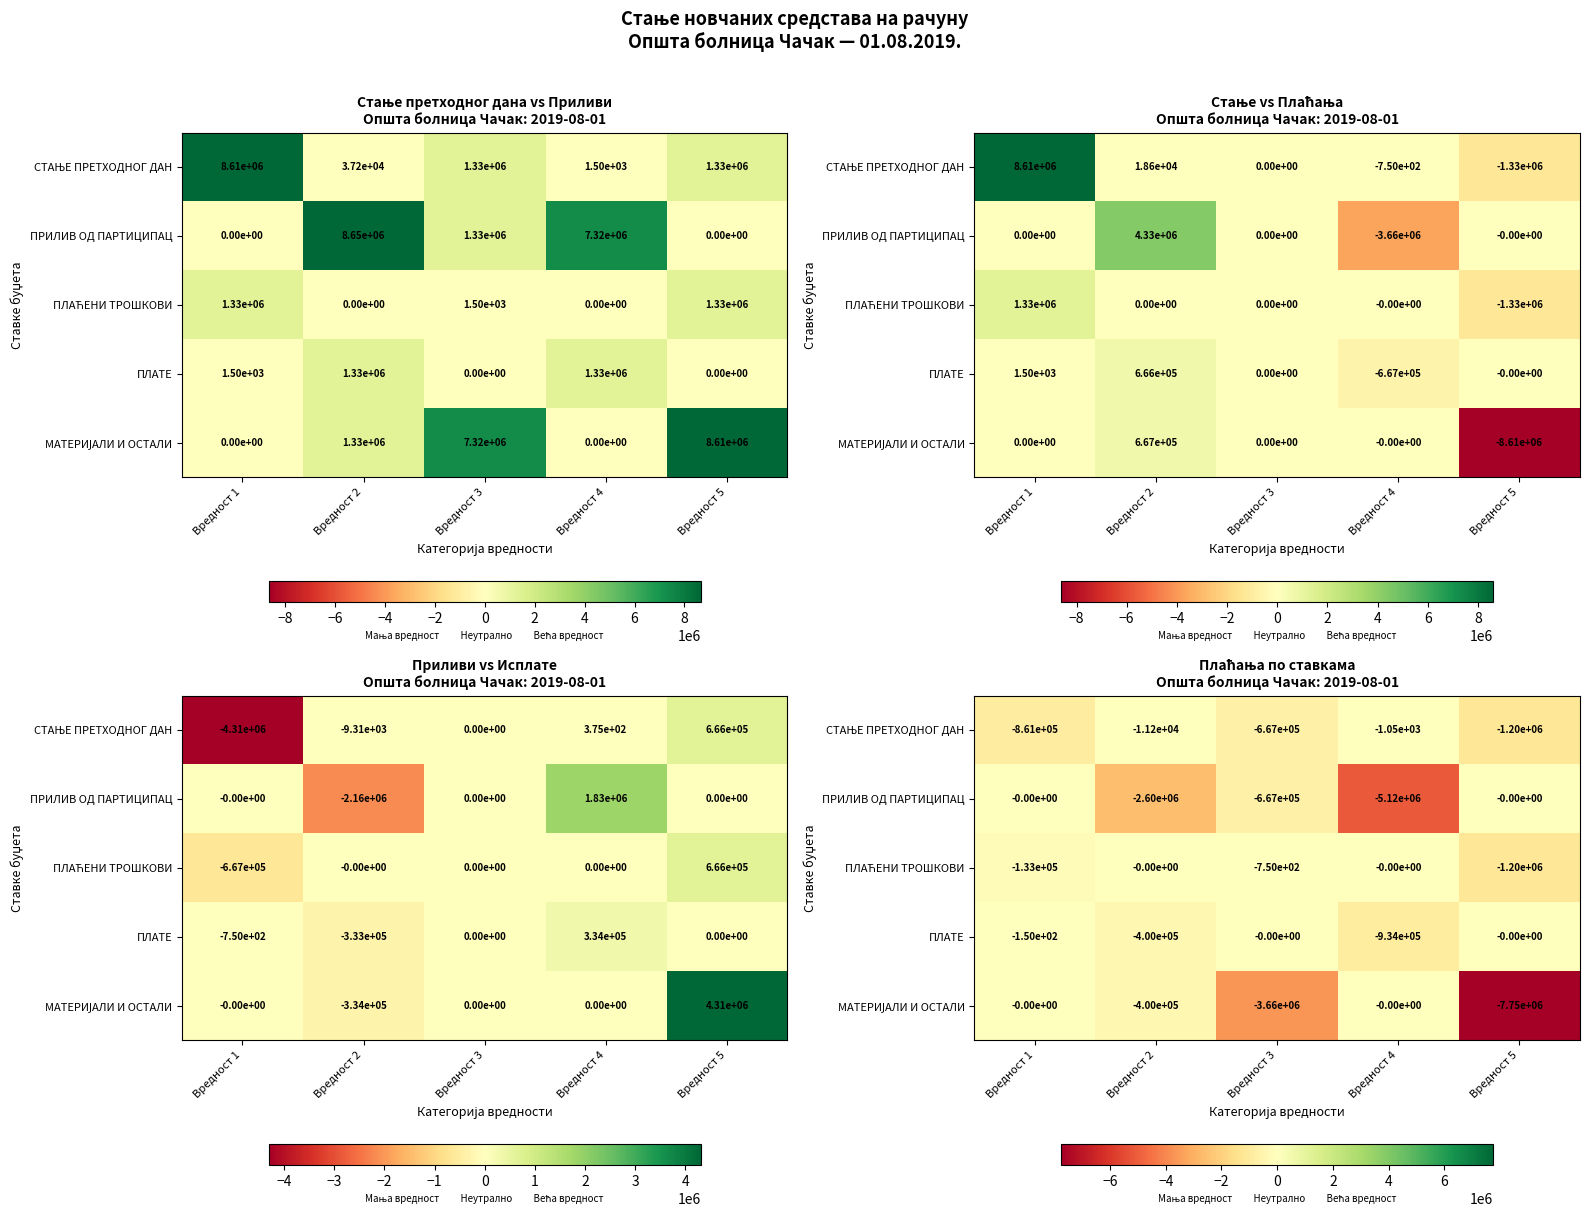

What is the minimum value for СТАЊЕ ПРЕТХОДНОГ ДАН?

-1199465.7